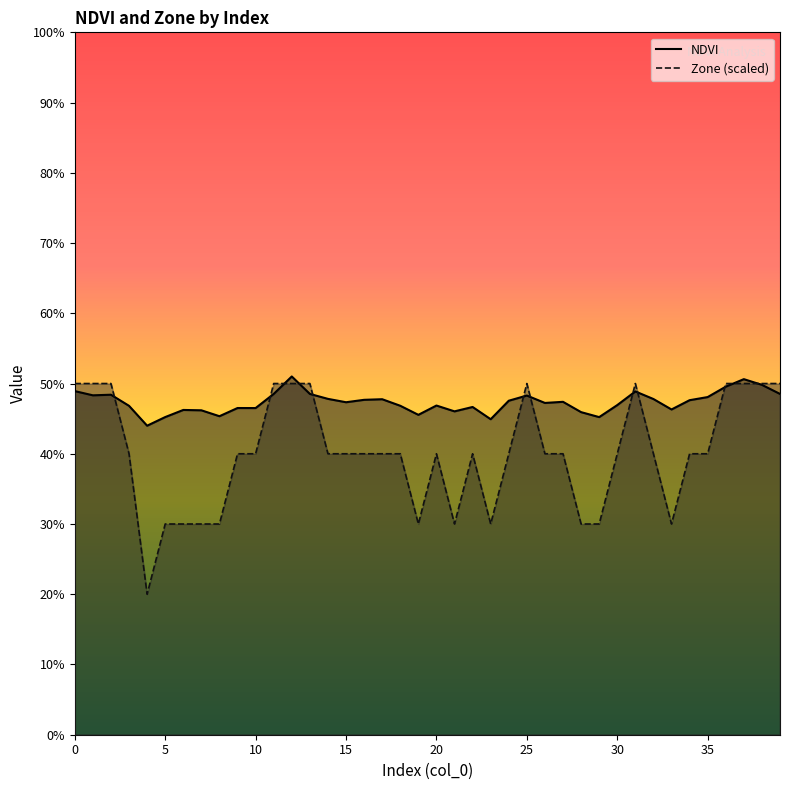

After their last crossing, which series has the higher values: Zone (scaled) or NDVI?

Zone (scaled)